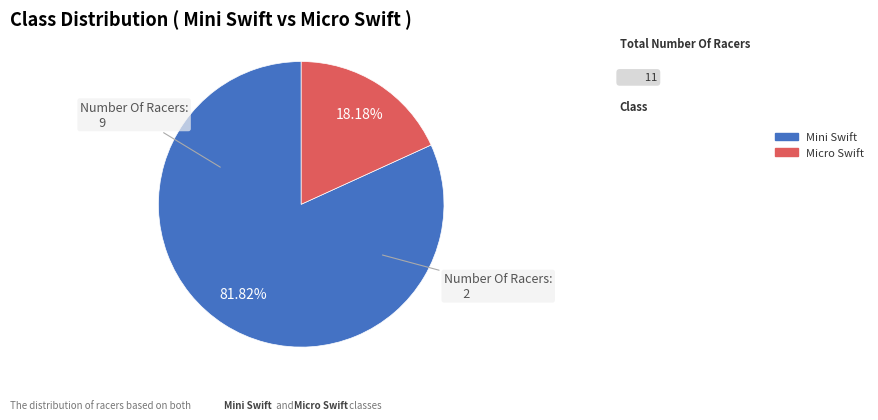

What is the ratio of the value at Micro Swift to the value at Mini Swift?

0.2